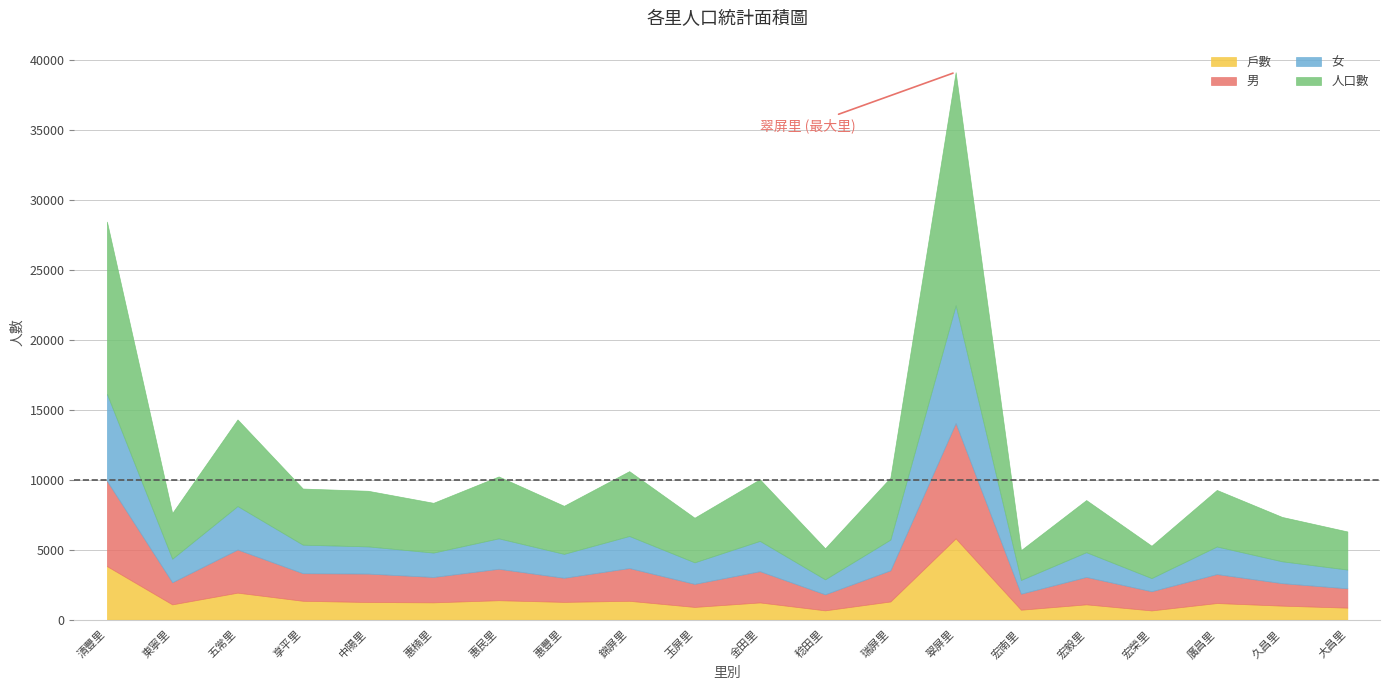

What is the spread (max minus min) of values at 錦屏里?

3289